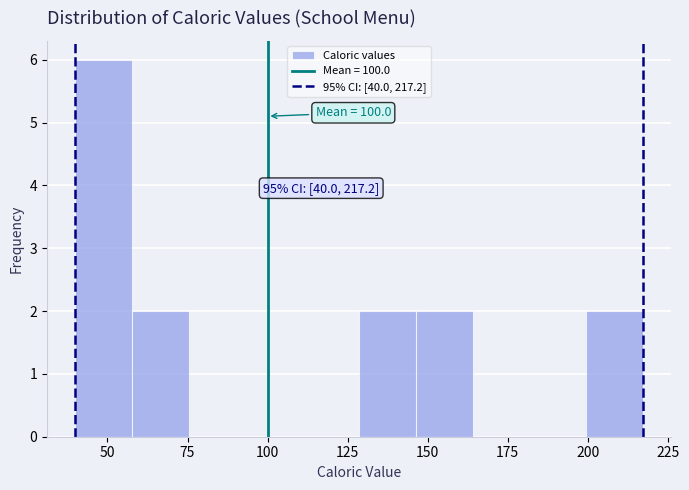

Around what value on the x-axis is the tallest bar? Give the approximate position of its centre, as read against the axis.

50